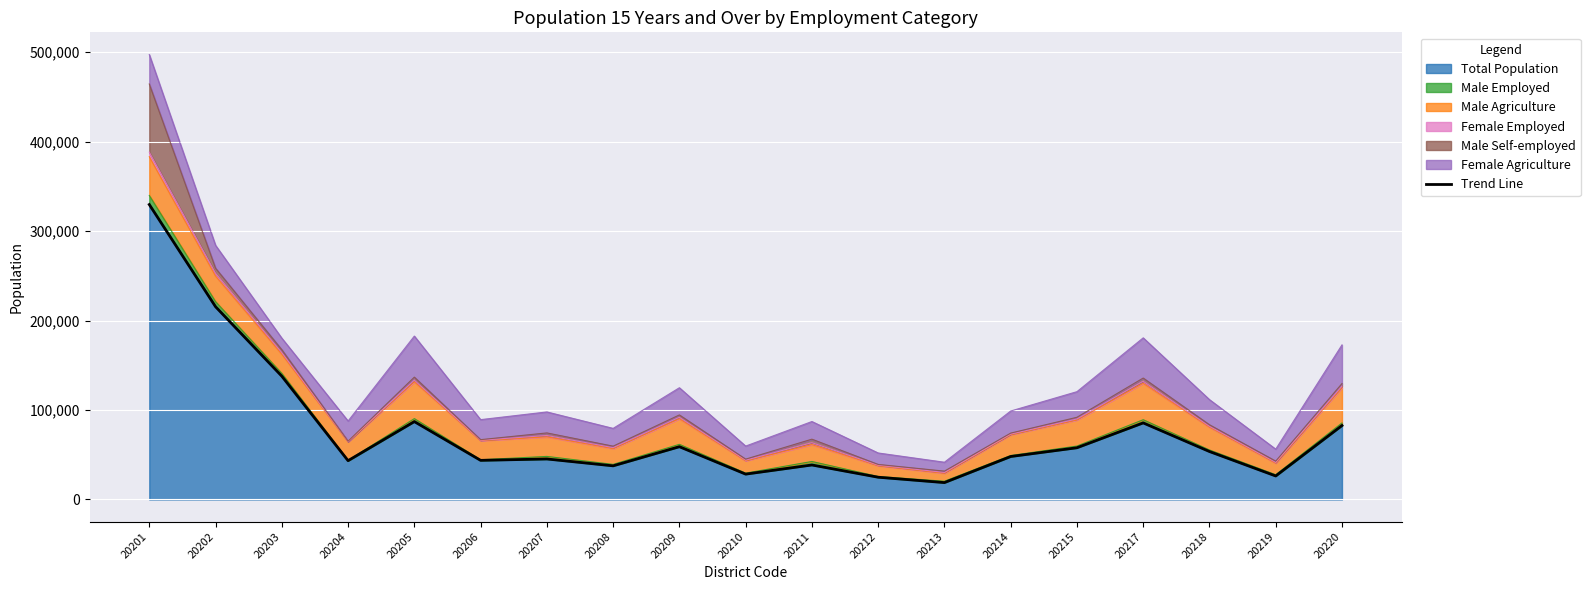

Reading right to left, transcribe all the data shown in this chart.

20220=82660	20219=26290	20218=53630	20217=85630	20215=57830	20214=48030	20213=18890	20212=24890	20211=38580	20210=28350	20209=59010	20208=37620	20207=45290	20206=43750	20205=87080	20204=43390	20203=137850	20202=215510	20201=329720